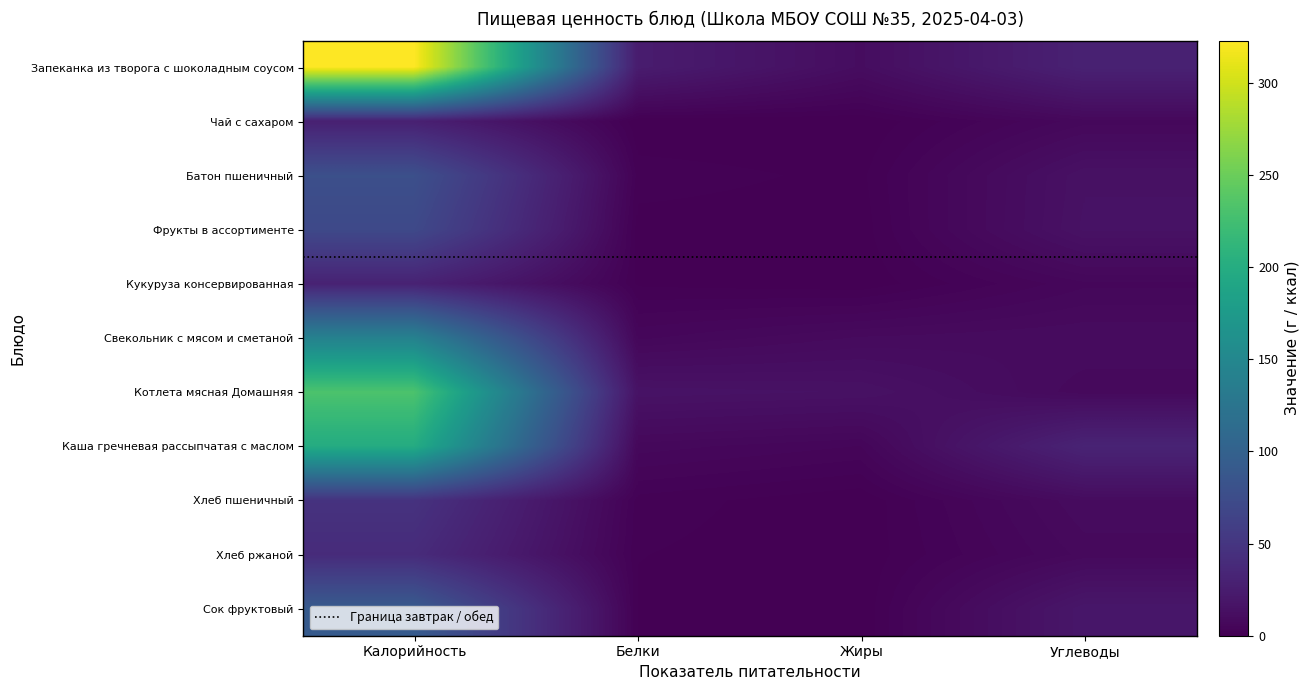

Rank the categories by Котлета мясная Домашняя value from highest to lowest.

Калорийность, Белки, Жиры, Углеводы